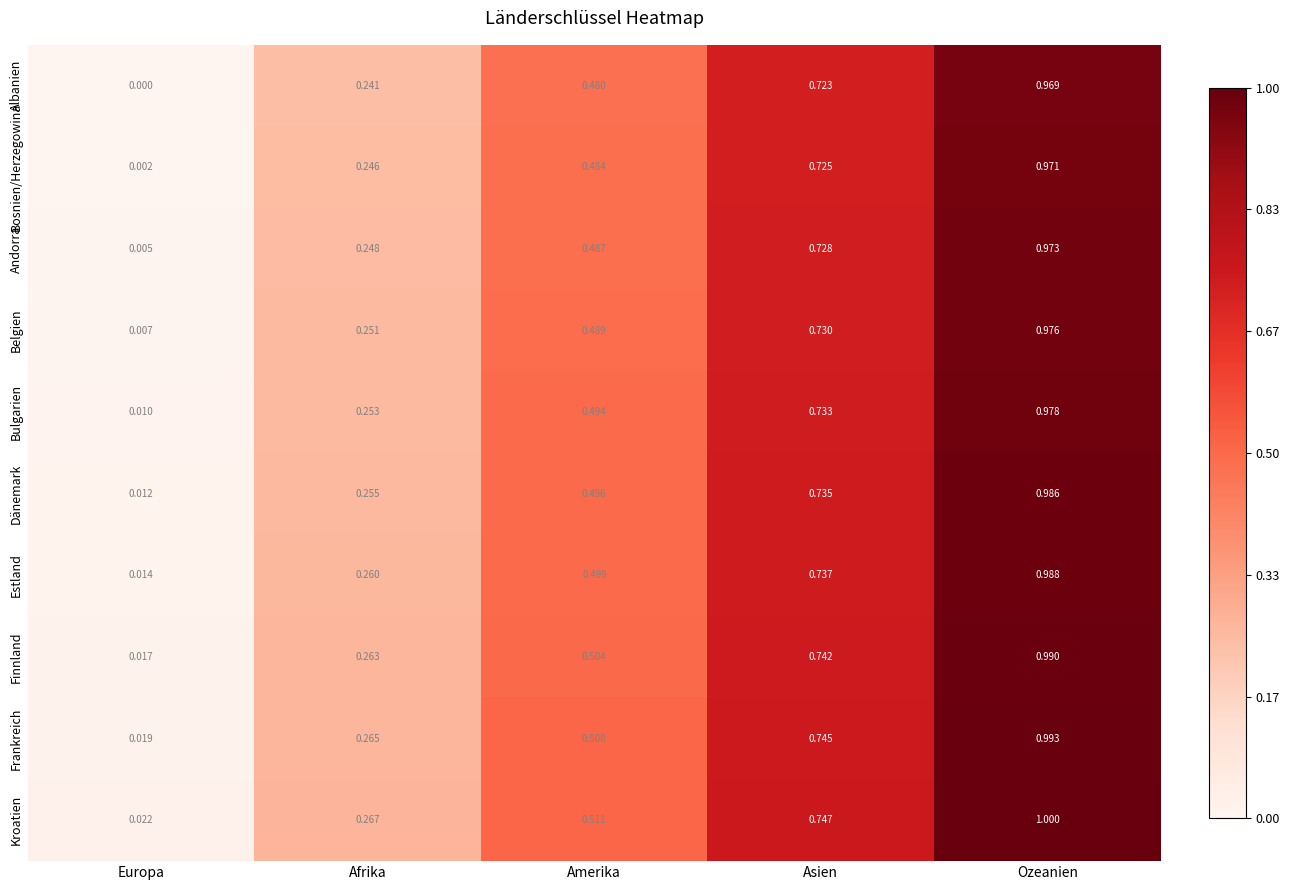

At which label does Kroatien reach its minimum?

Europa